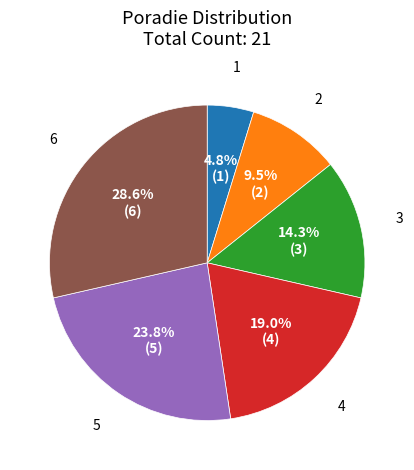

Is there a majority slice in this chart?

No